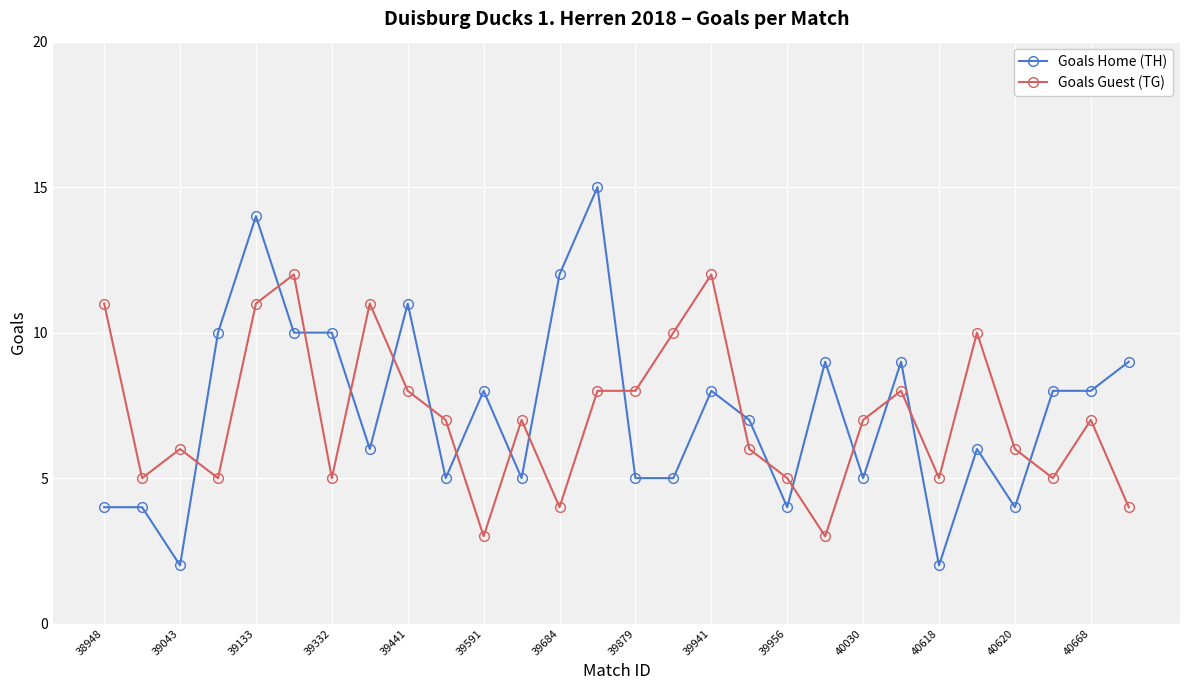

Reading left to right, extract all data points from this chart.

Goals Home (TH): 4	4	2	10	14	10	10	6	11	5	8	5	12	15	5	5	8	7	4	9	5	9	2	6	4	8	8	9
Goals Guest (TG): 11	5	6	5	11	12	5	11	8	7	3	7	4	8	8	10	12	6	5	3	7	8	5	10	6	5	7	4